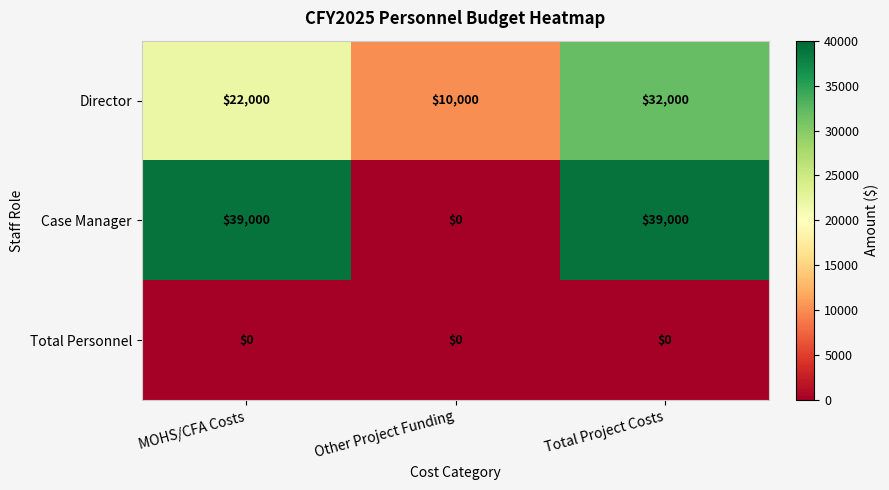

What is the difference between the Director values at Other Project Funding and Total Project Costs?

22000